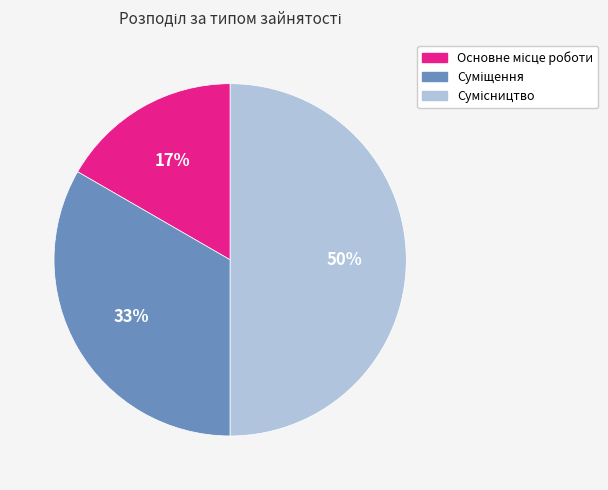

How many segments does this pie chart have?

3